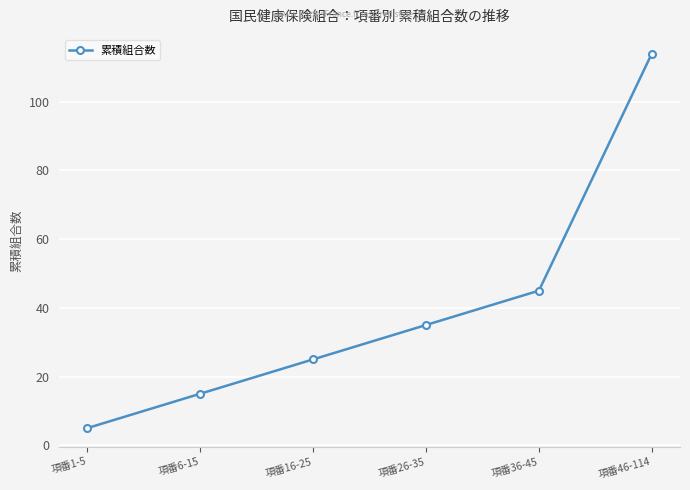

True or false: the data has more than 2 interior local peaks.

False